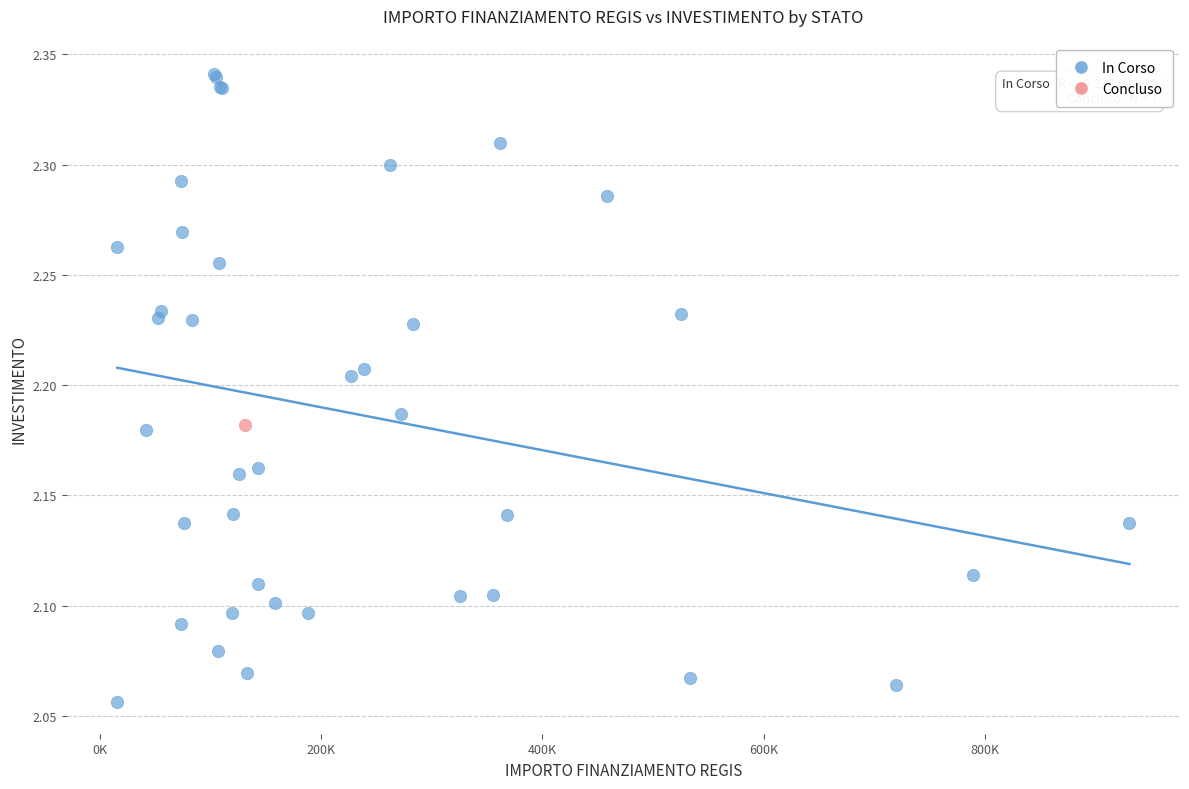

What are all the series names shown in the legend?

In Corso, Concluso